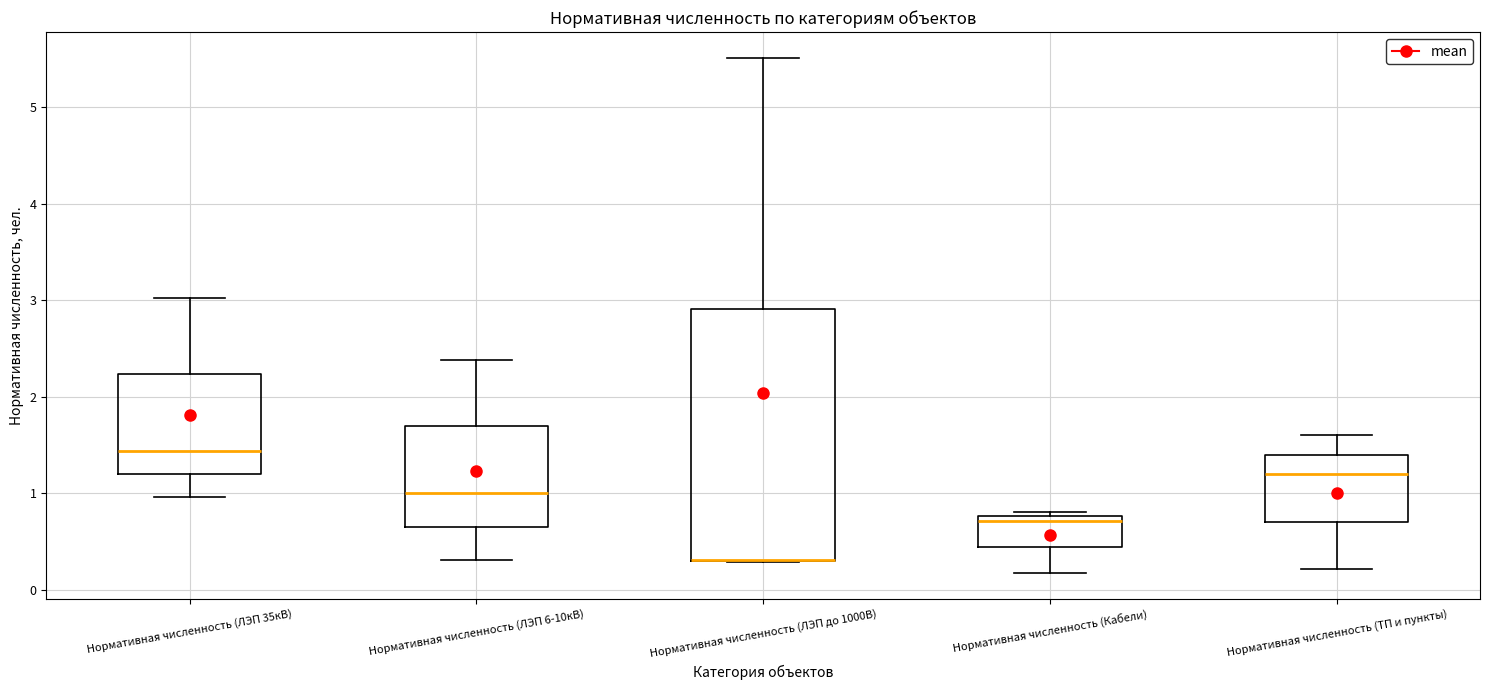

Reading left to right, transcribe this box plot: for each box, give where its median line is, the range the box spans, and where its two whiskers end, as read against the y-axis. The values are not printed on the chart, so give them approximately, as read against the axis.

Нормативная численность (ЛЭП 35кВ): median 1.4, box 1.2 to 2.2, whiskers 1.0 to 3.0
Нормативная численность (ЛЭП 6-10кВ): median 1.0, box 0.7 to 1.7, whiskers 0.3 to 2.4
Нормативная численность (ЛЭП до 1000В): median 0.3 (drawn on the box's lower edge), box 0.3 to 2.9, whiskers 0.3 to 5.5
Нормативная численность (Кабели): median 0.7, box 0.4 to 0.8, whiskers 0.2 to 0.8 (just above the box's upper edge)
Нормативная численность (ТП и пункты): median 1.2, box 0.7 to 1.4, whiskers 0.2 to 1.6